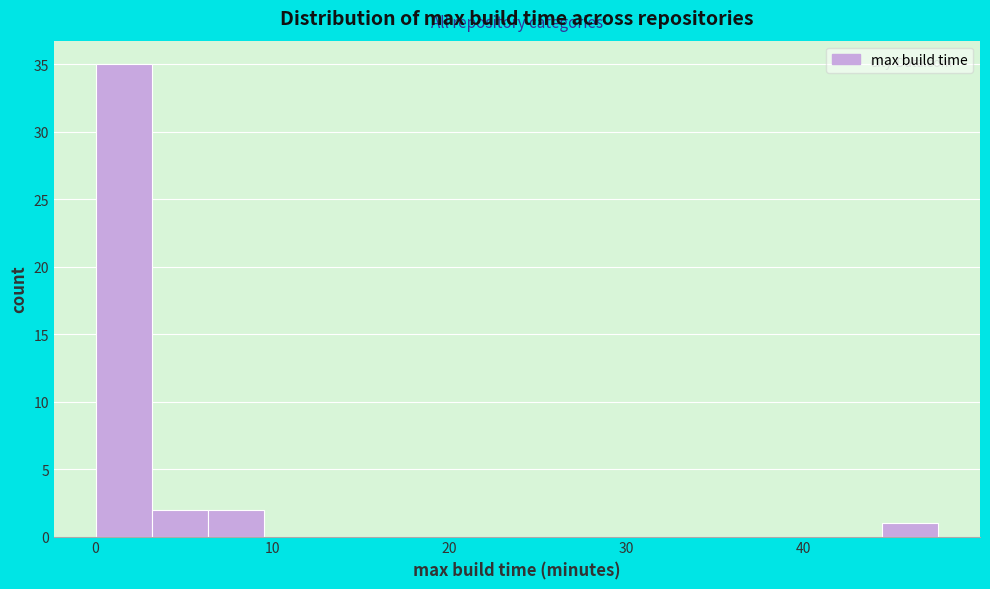

Read against the x-axis, roughly where is the centre of the tallest bar?

2